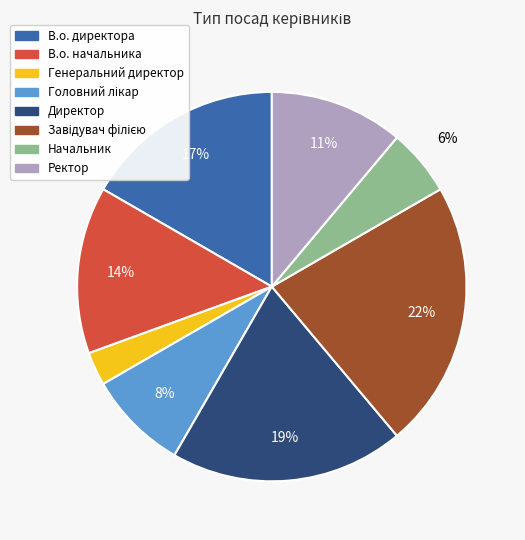

Between Начальник and Ректор, which is larger?

Ректор